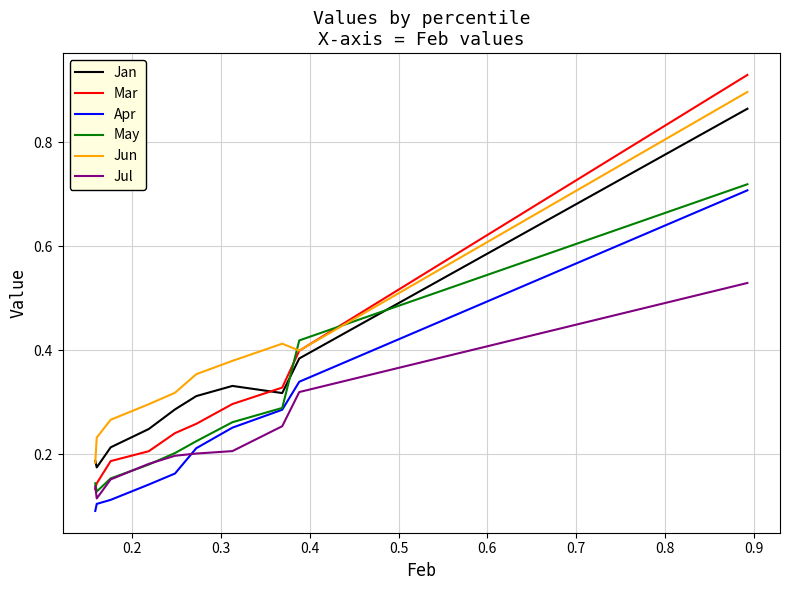

Which series ends up on top after the final intersection of Jul and Apr?

Apr